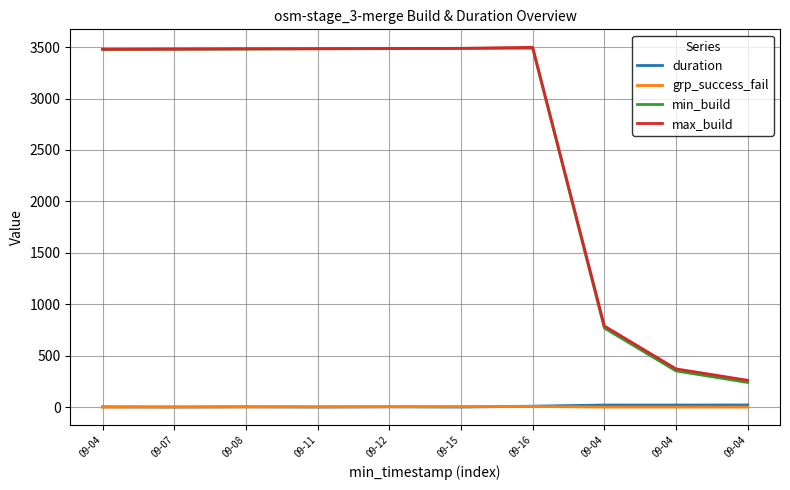

What is the highest value of the max_build series?

3498.0